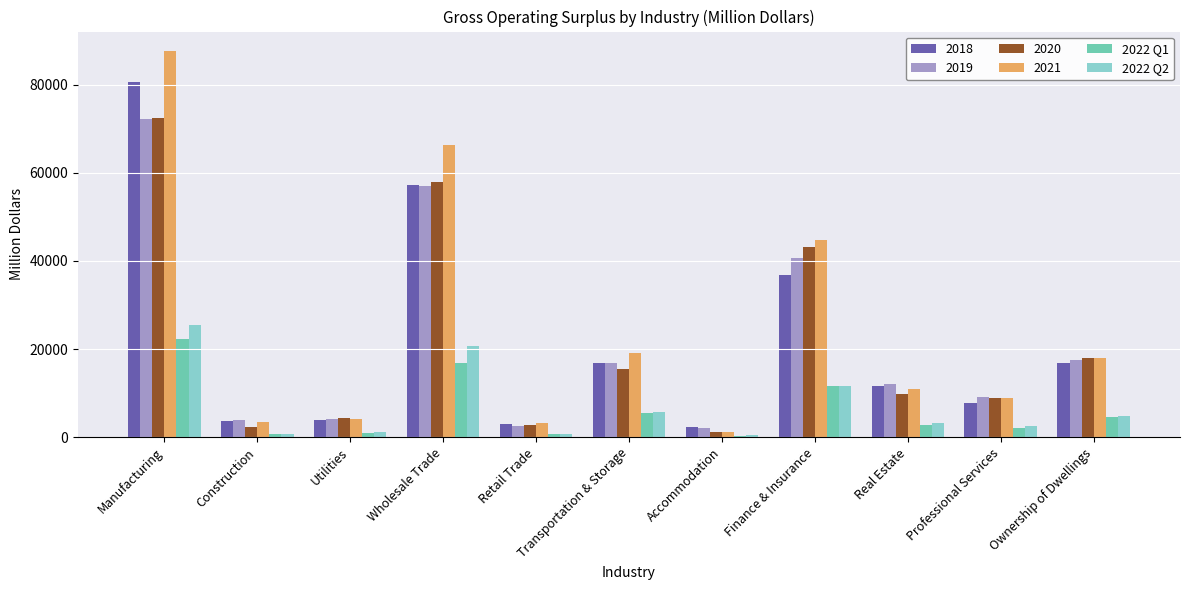

Between Accommodation and Real Estate, which series saw the biggest shift?

2021